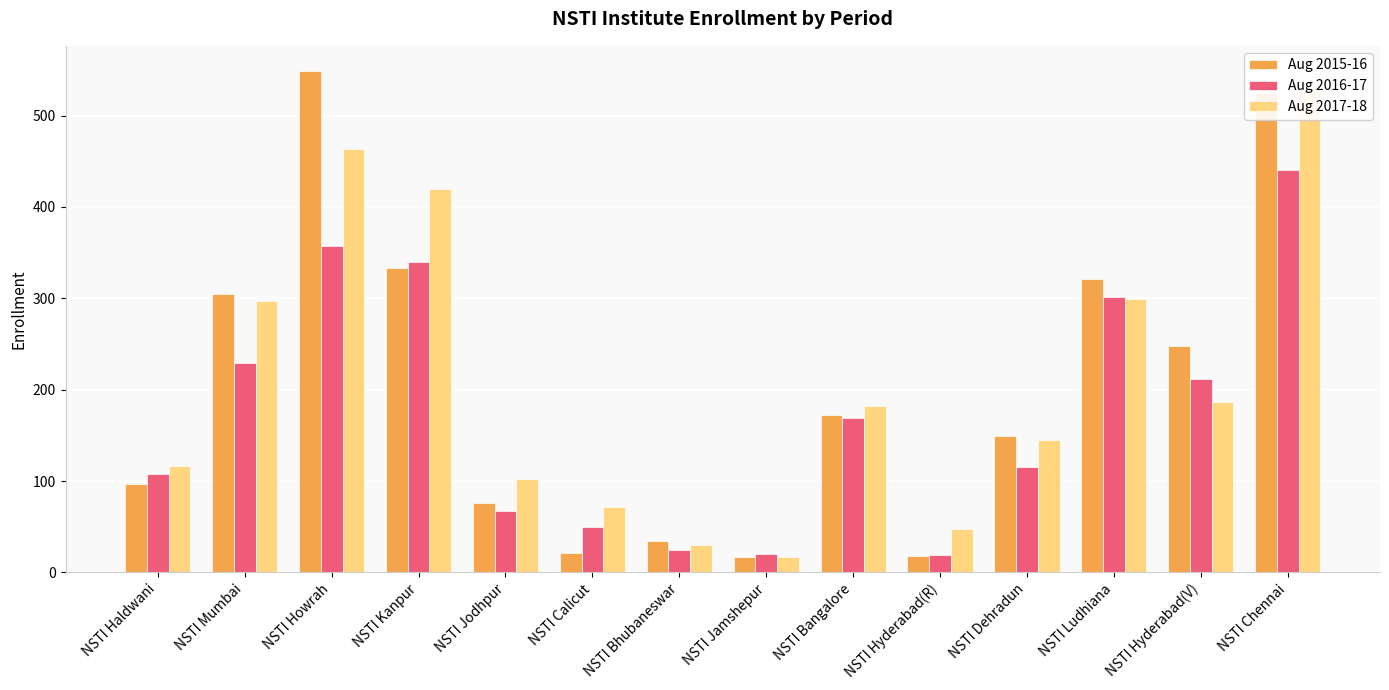

What position from the right is NSTI Hyderabad(R)?

5